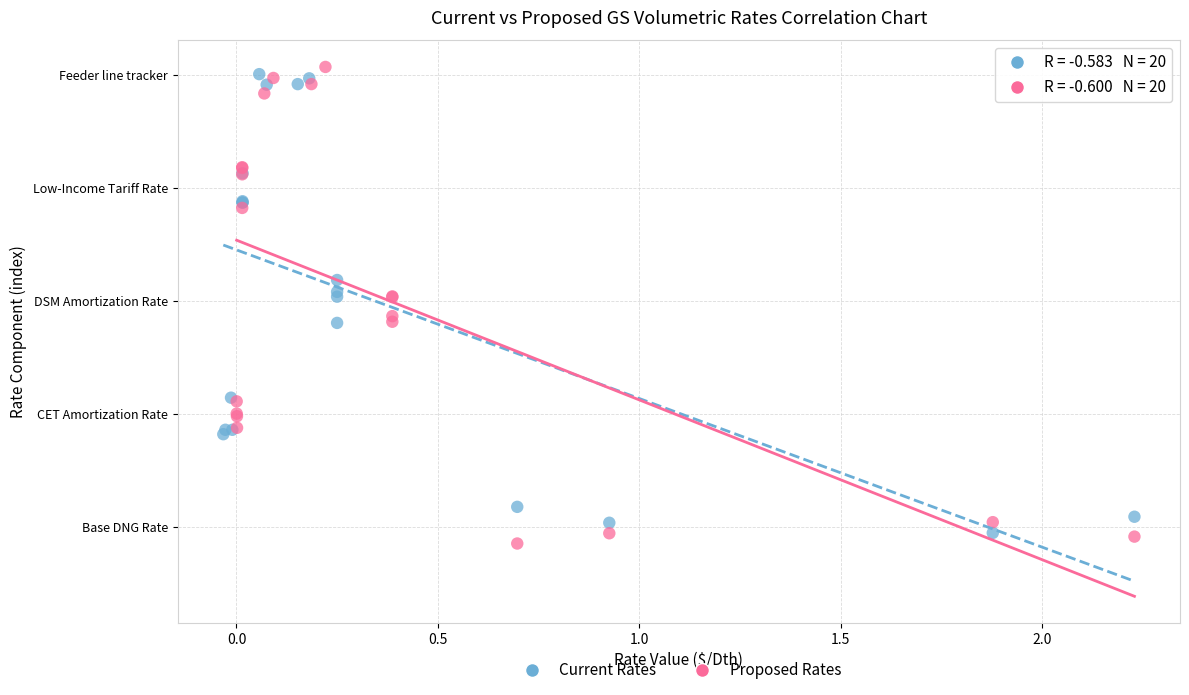

What are all the series names shown in the legend?

Current Rates, Proposed Rates